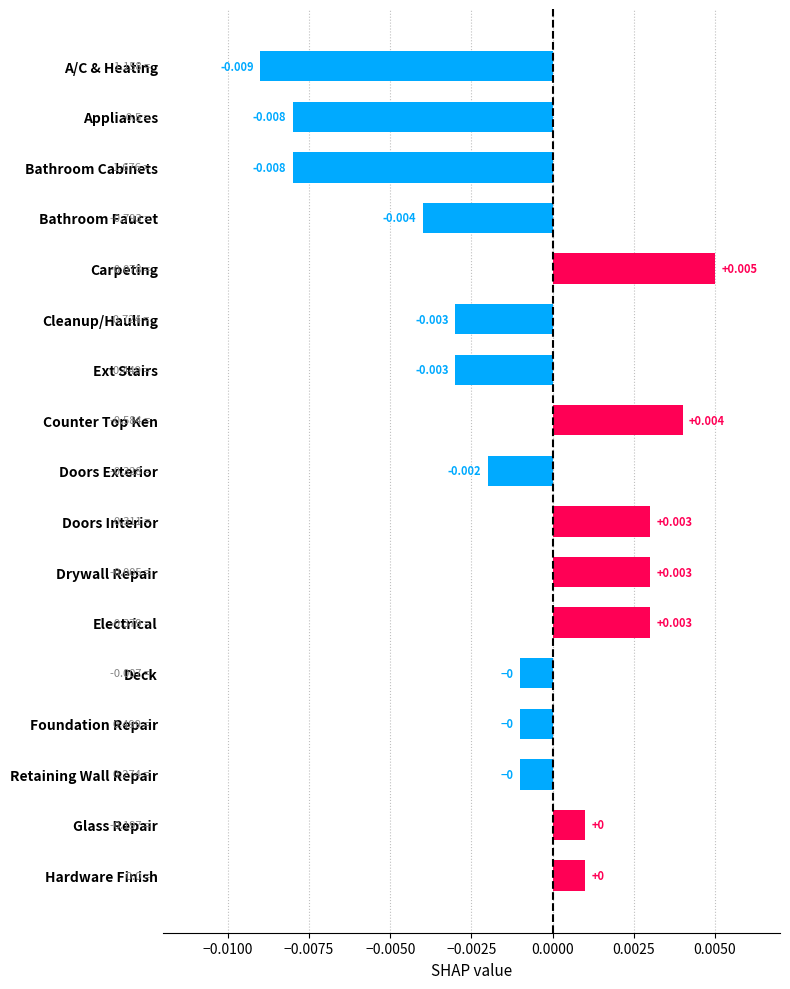

What is the label of the 15th bar from the top?

Retaining Wall Repair